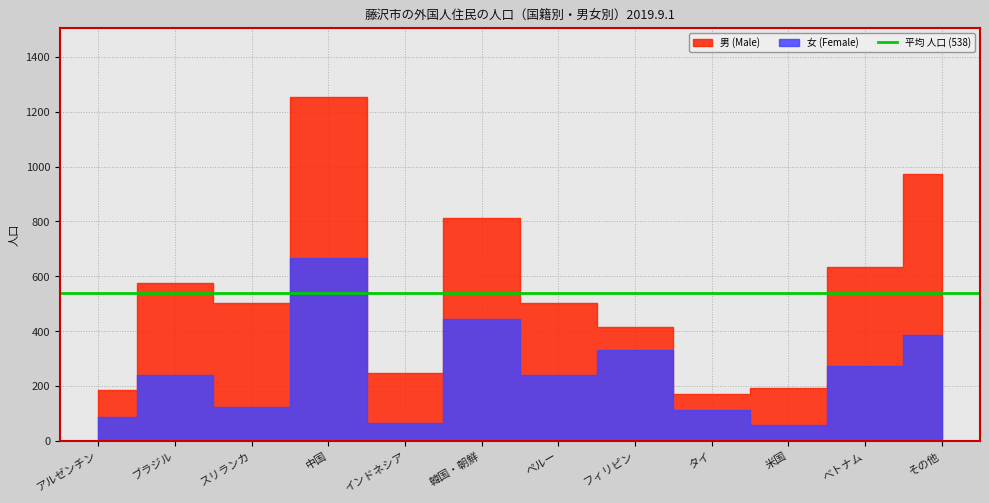

Which has a higher value, べトナム or 米国?

べトナム